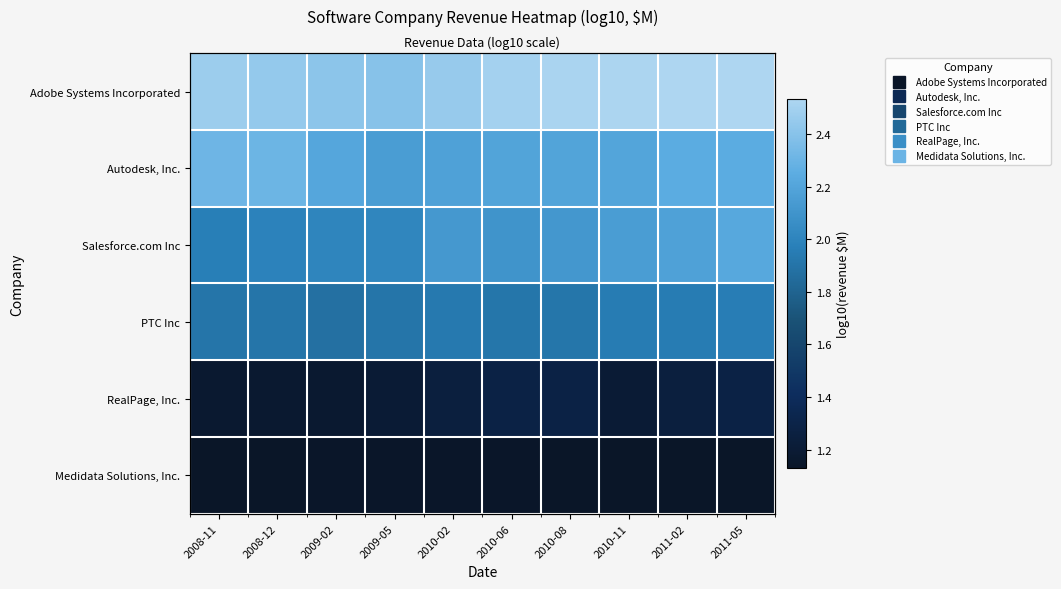

Where is RealPage, Inc. nearest to the value 1?

2008-11